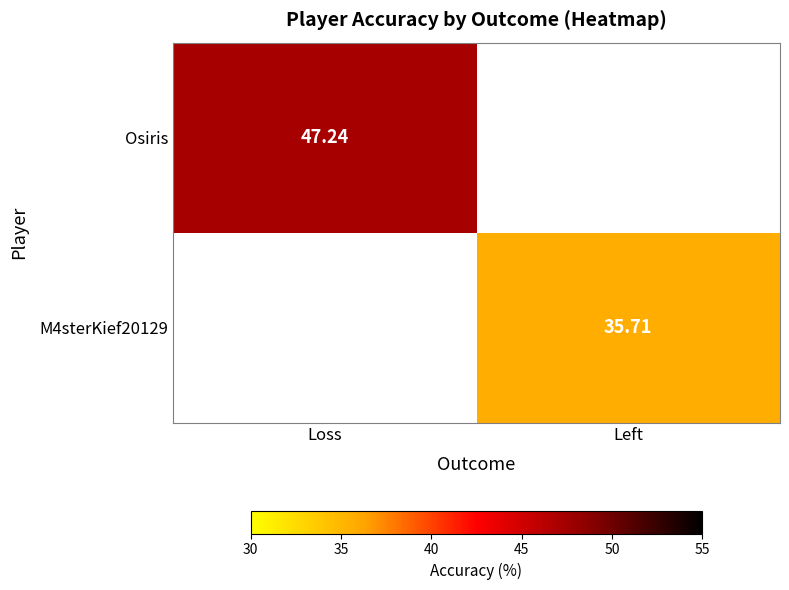

Which has a higher value, Left or Loss?

Loss